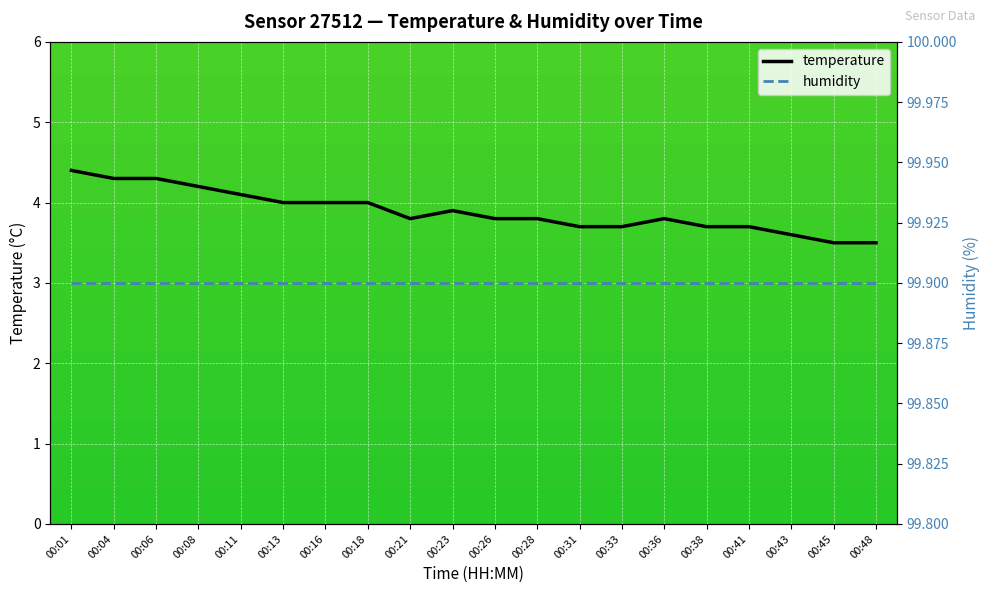

Which series has the largest total across all categories?

humidity